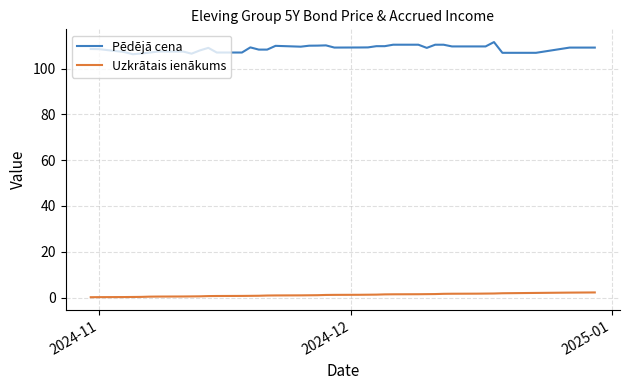

What is the maximum value shown in the chart?

111.6